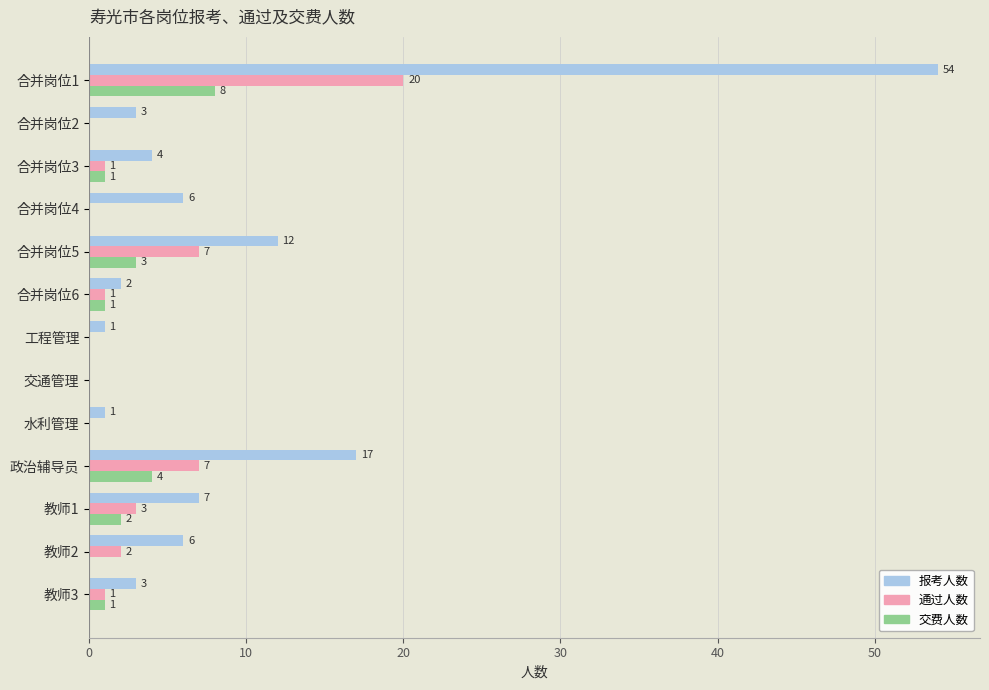

What is the maximum value shown in the chart?

54